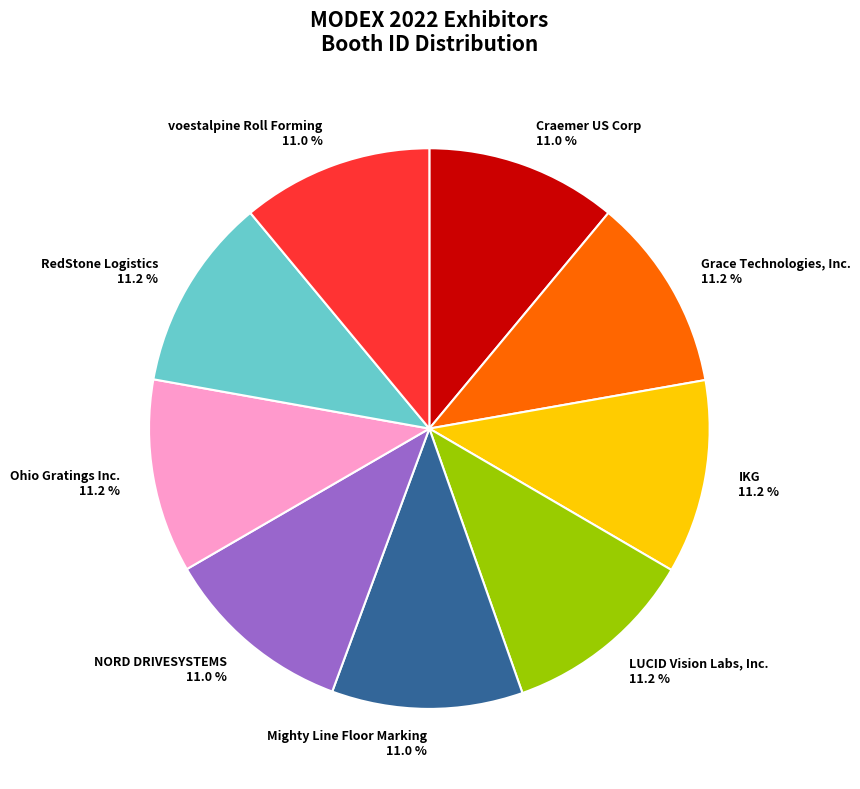

What is the ratio of the value at NORD DRIVESYSTEMS to the value at Grace Technologies, Inc.?

1.0